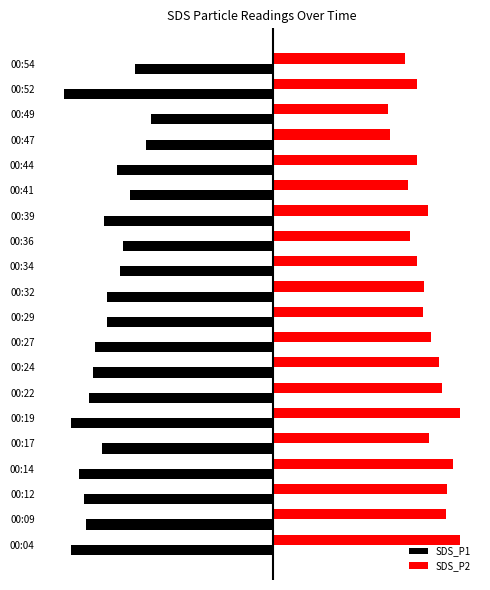

What are all the series names shown in the legend?

SDS_P1, SDS_P2